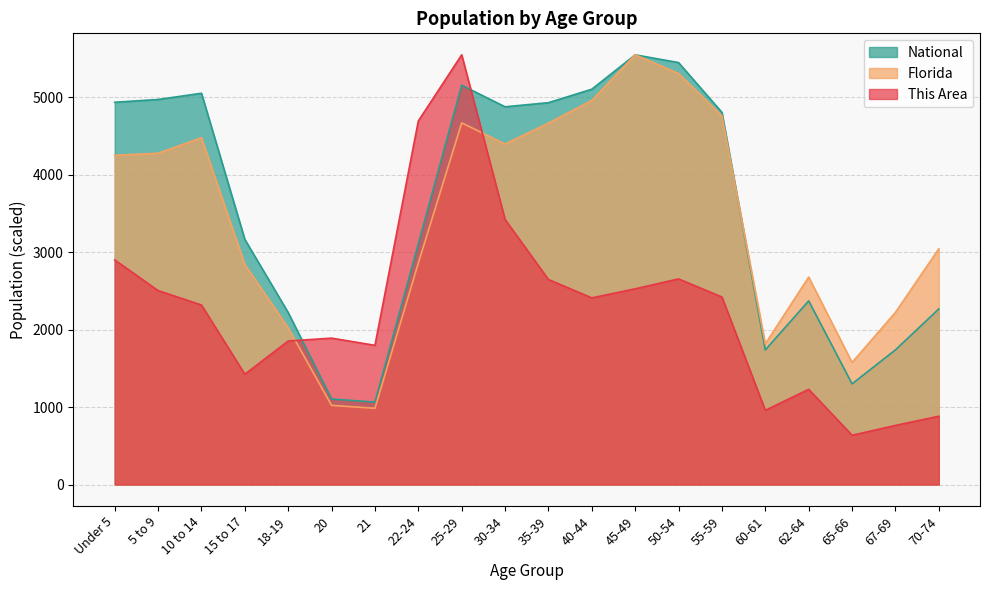

What is the difference between the highest and lowest values at 55-59?

2383.4